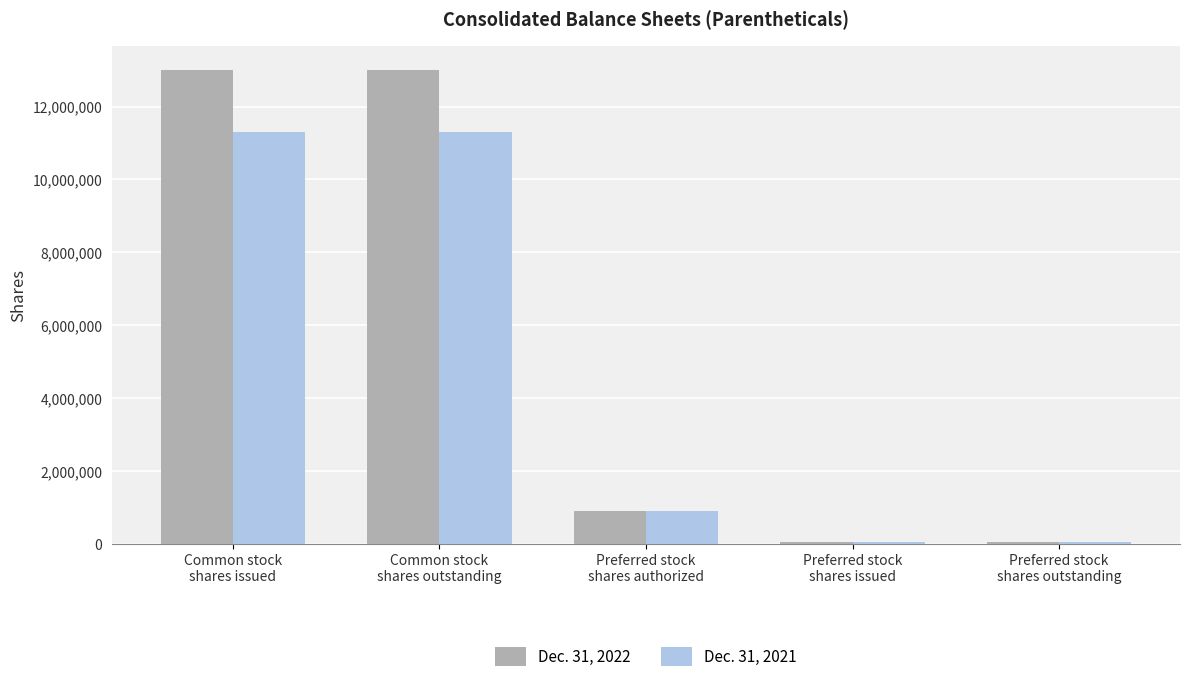

The Dec. 31, 2022 series shows 39810 at Preferred stock
shares outstanding. True or false?

True